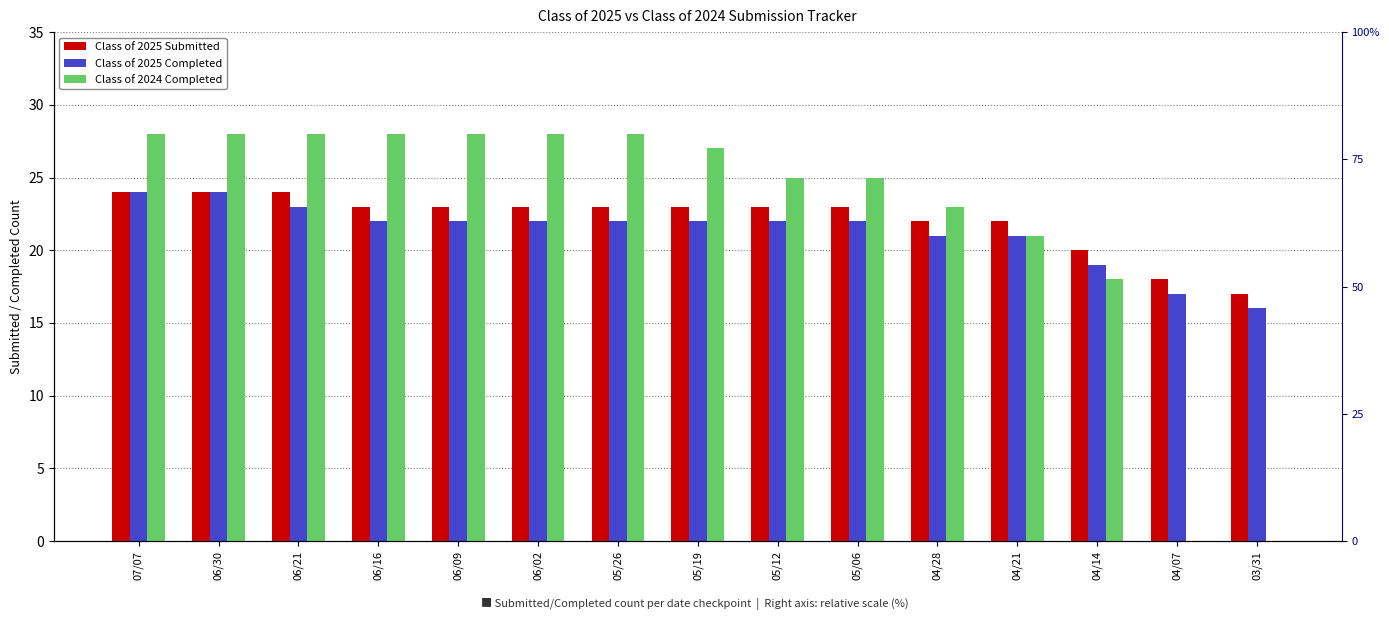

How many Class of 2025 Completed values are between 21 and 22?

9